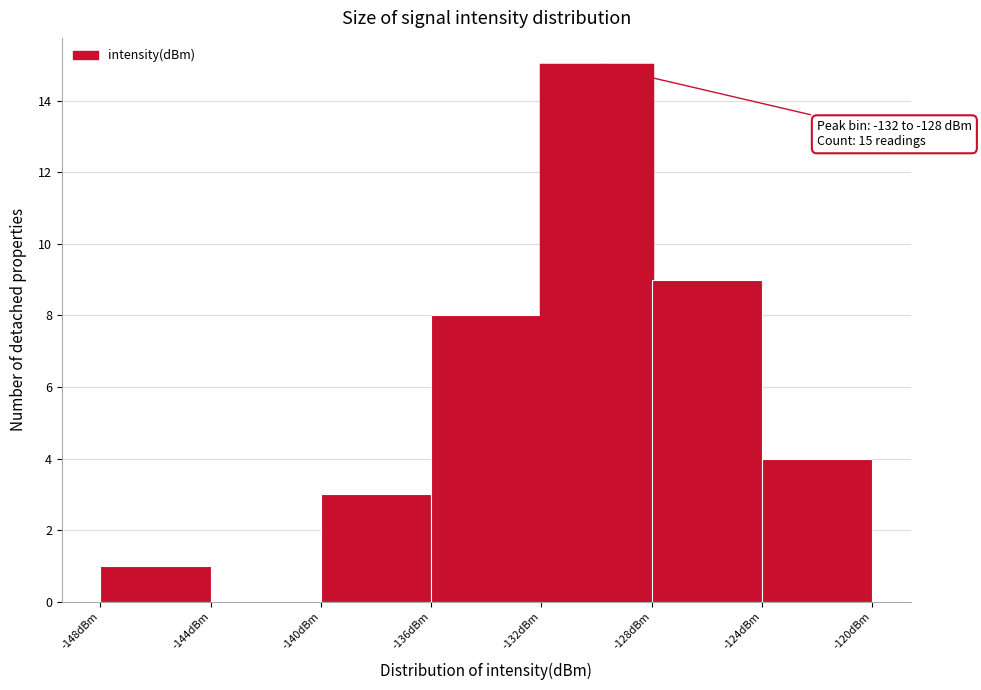

Which range on the x-axis has the tallest bar?

-132 to -128